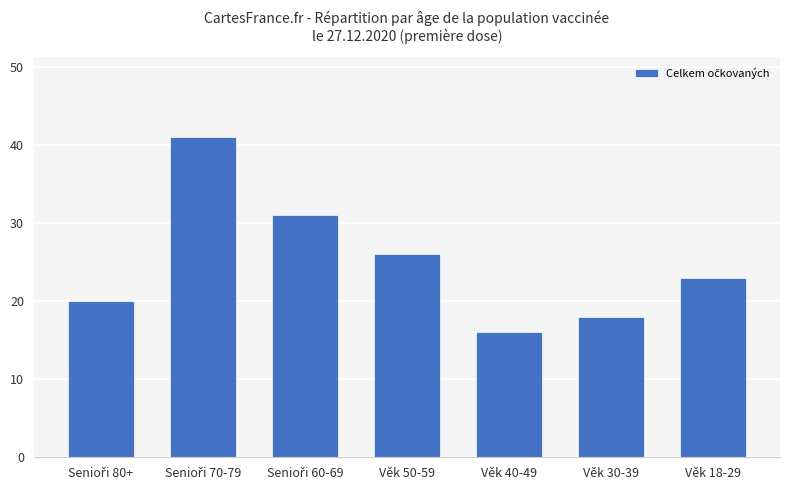

What is the label of the 5th bar from the left?

Věk 40-49